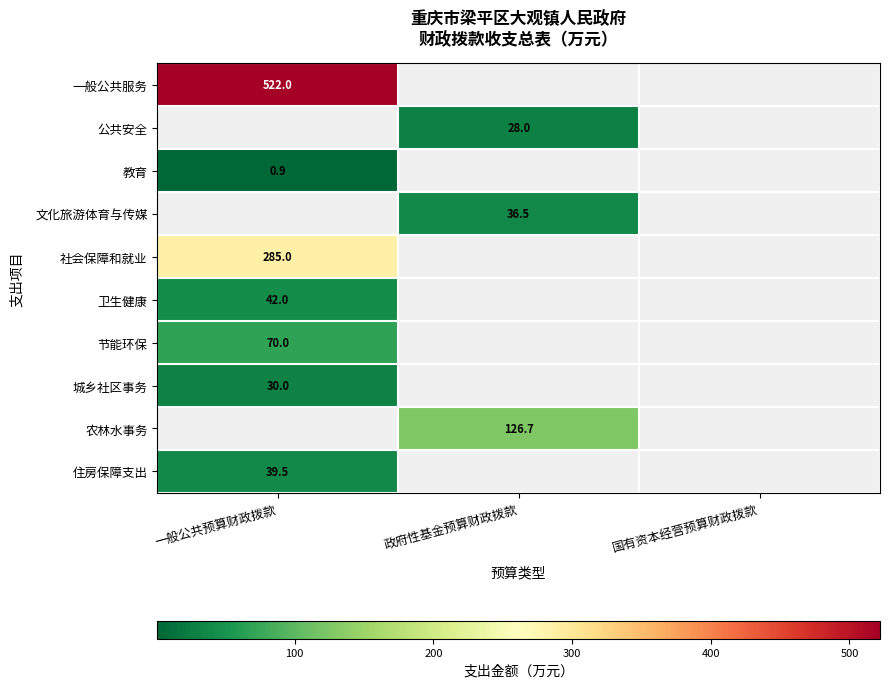

Is the value of 卫生健康 at 国有资本经营预算财政拨款 greater than the value of 教育 at 政府性基金预算财政拨款?

No